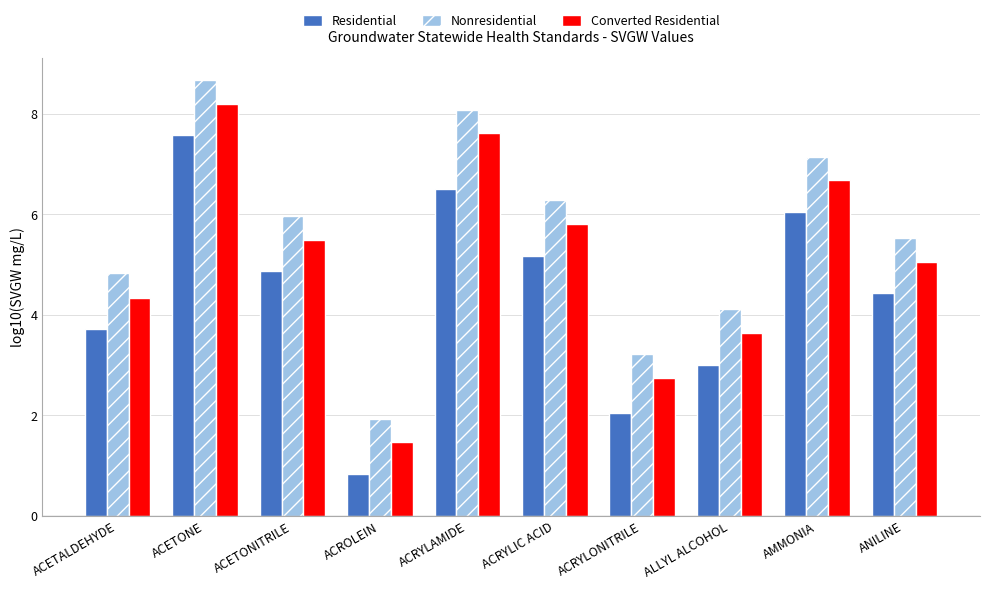

Count the number of data series in this chart.

3